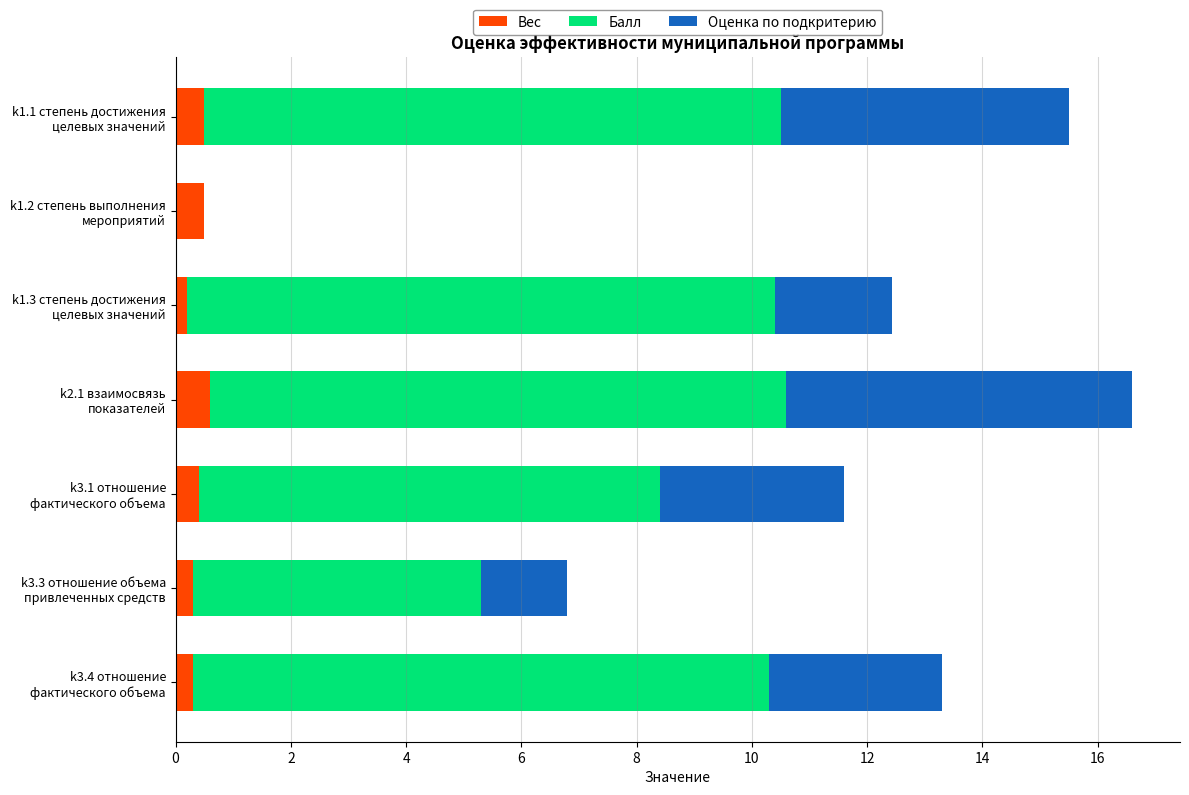

What is the maximum value for Вес?

0.6